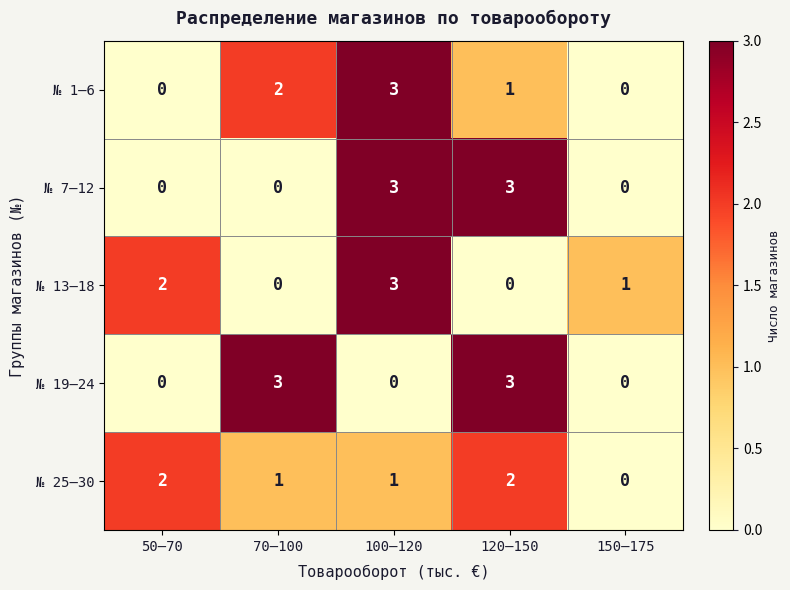

What is the greatest value displayed?

3